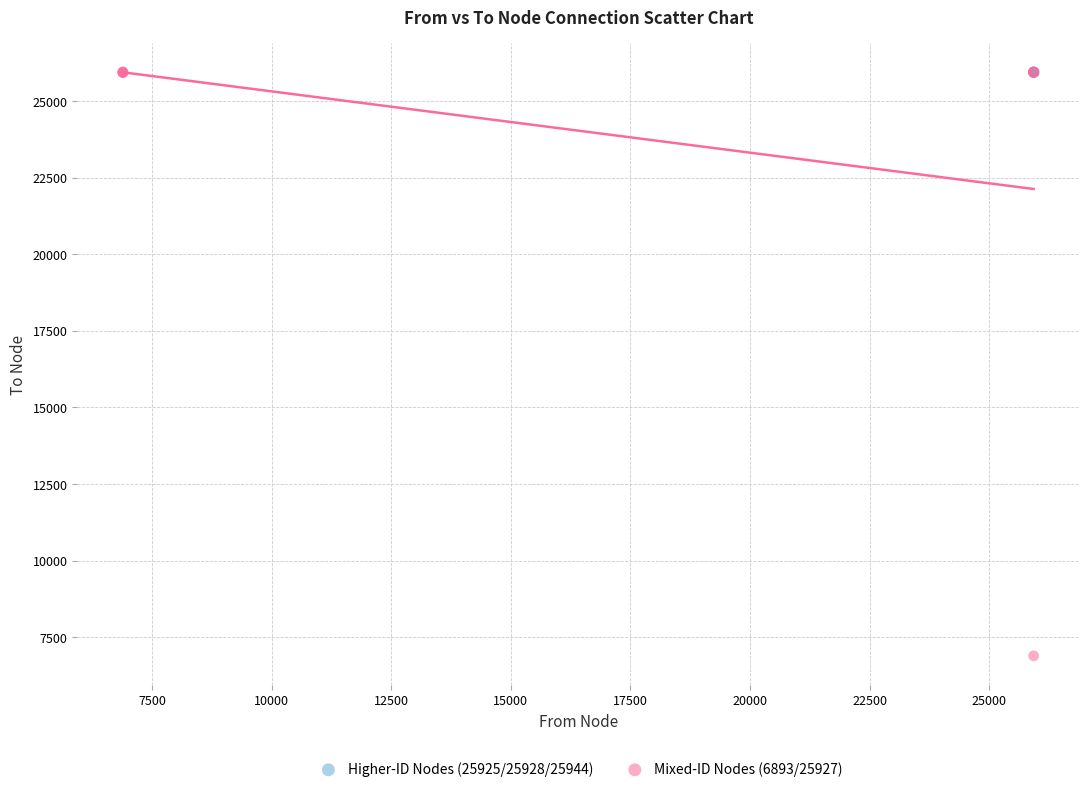

Which series reaches the minimum Y coordinate?

Mixed-ID Nodes (6893/25927)